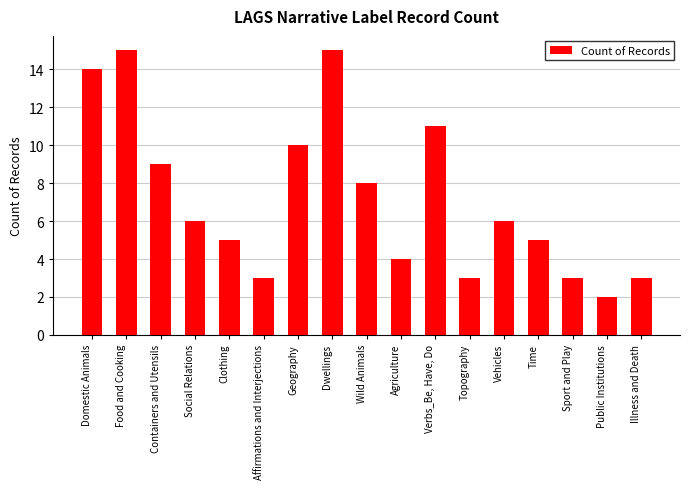

What is the label of the 8th bar from the left?

Dwellings